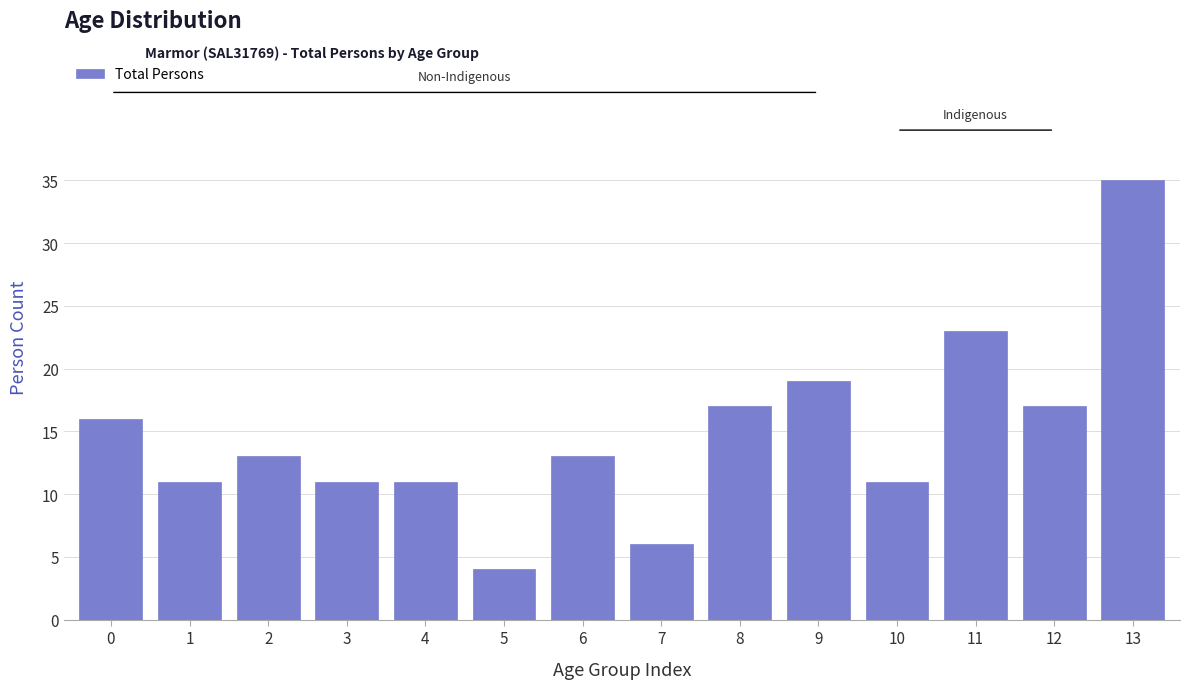

Reading left to right, transcribe all the data shown in this chart.

16	11	13	11	11	4	13	6	17	19	11	23	17	35